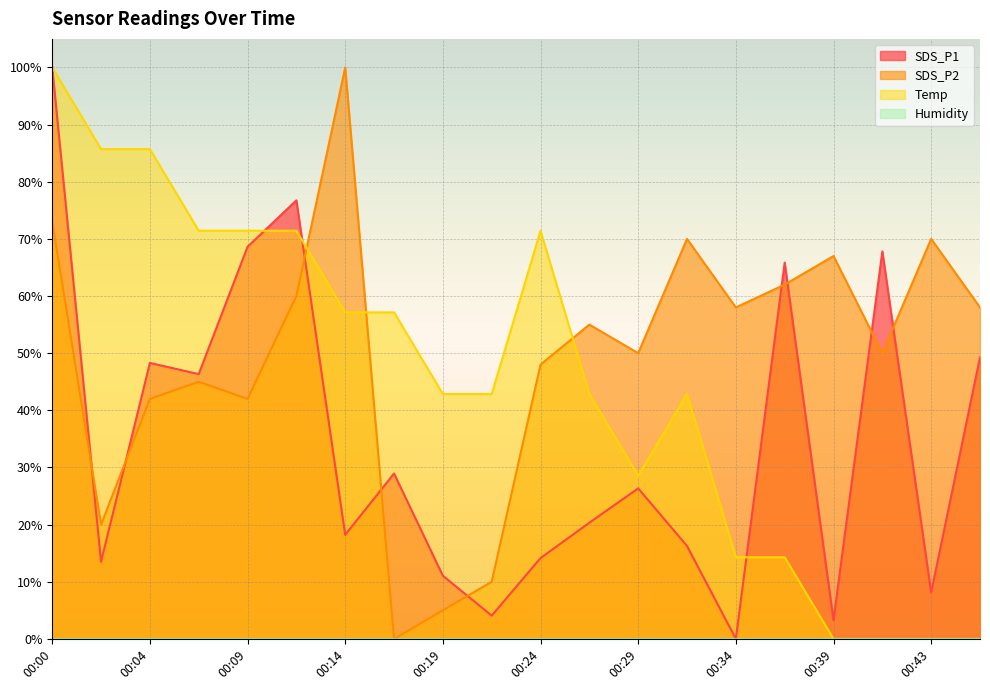

Which has a higher value, 00:09 or 00:43?

00:09